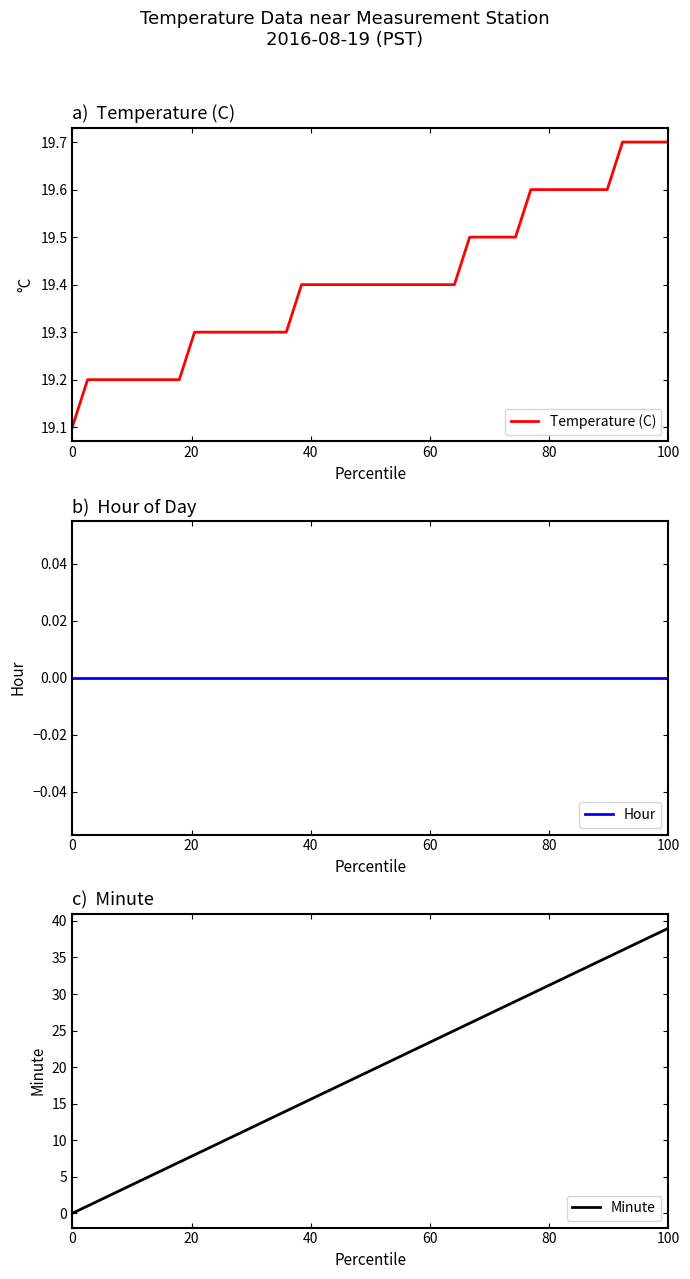

What is the maximum value for Temperature (C)?

19.7